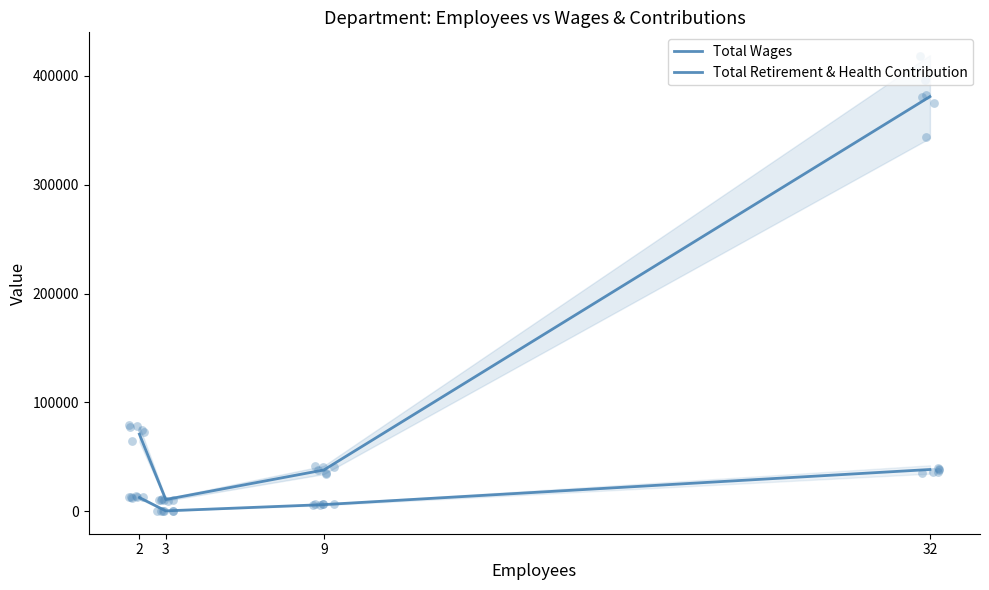

At how many categories does at least one series exceed 154287?

1